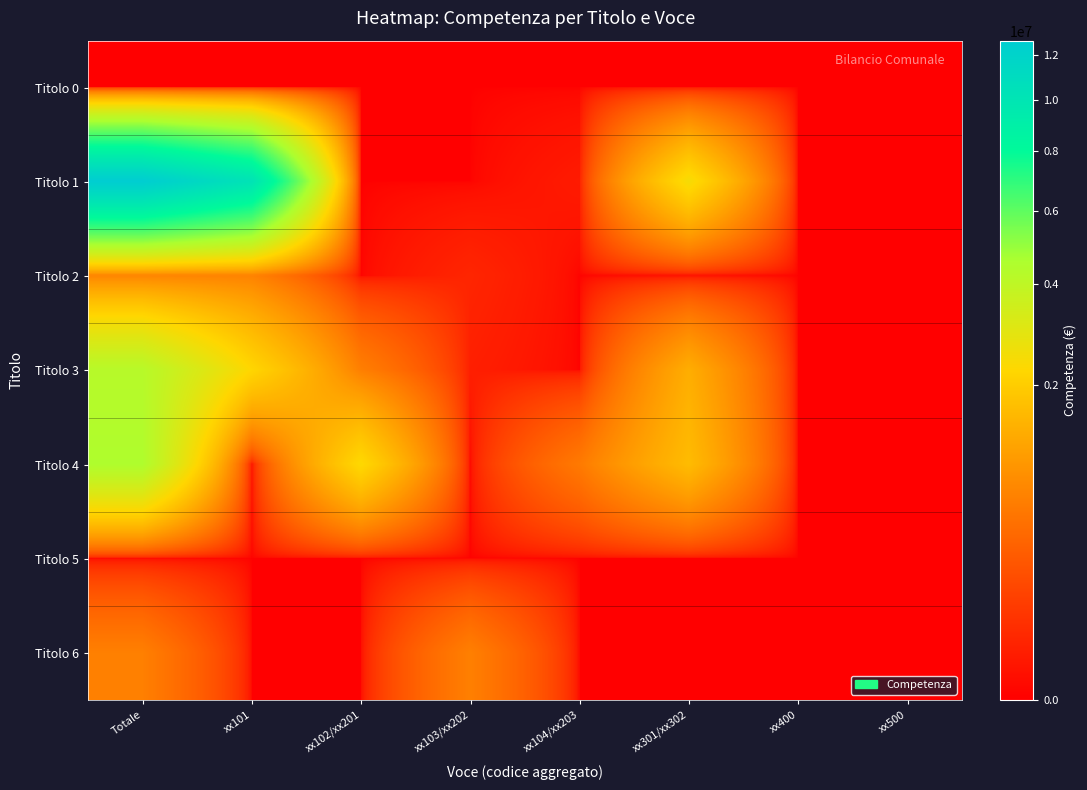

Which series changed the most between xx102/xx201 and xx301/xx302?

Titolo 1